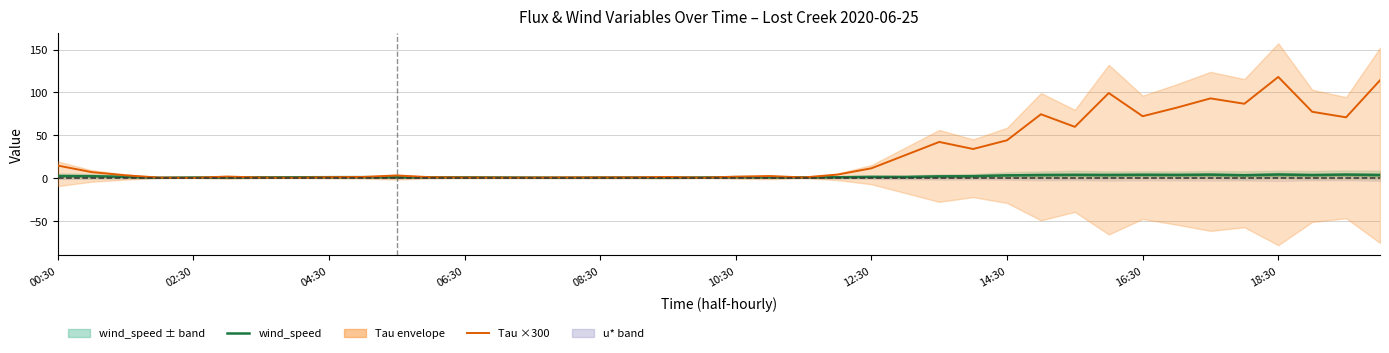

Rank the series by their average value, from lowest to highest.

wind_speed, Tau ×300